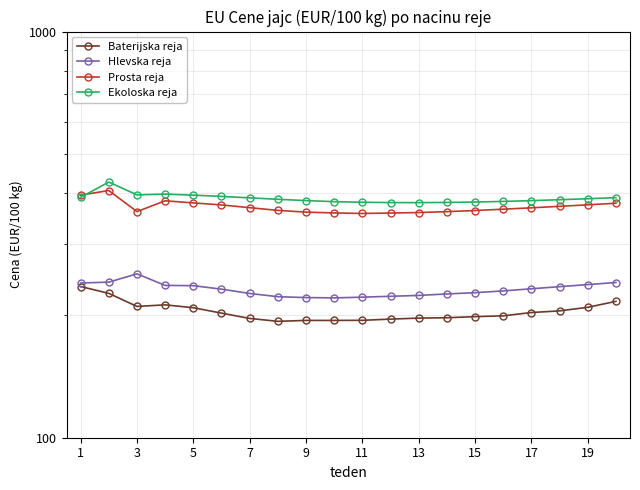

What are all the series names shown in the legend?

Baterijska reja, Hlevska reja, Prosta reja, Ekoloska reja